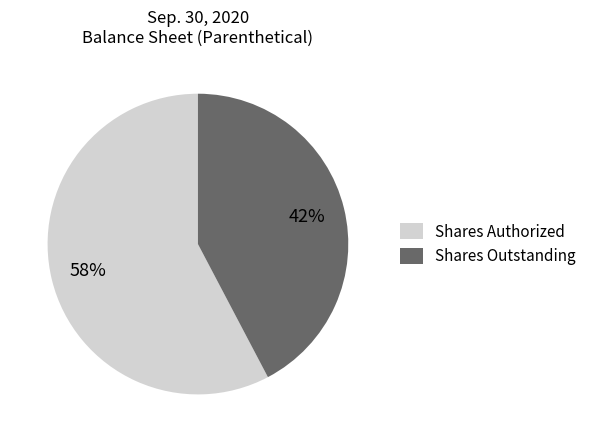

Do Shares Authorized and Shares Outstanding together represent more than half of the pie?

Yes